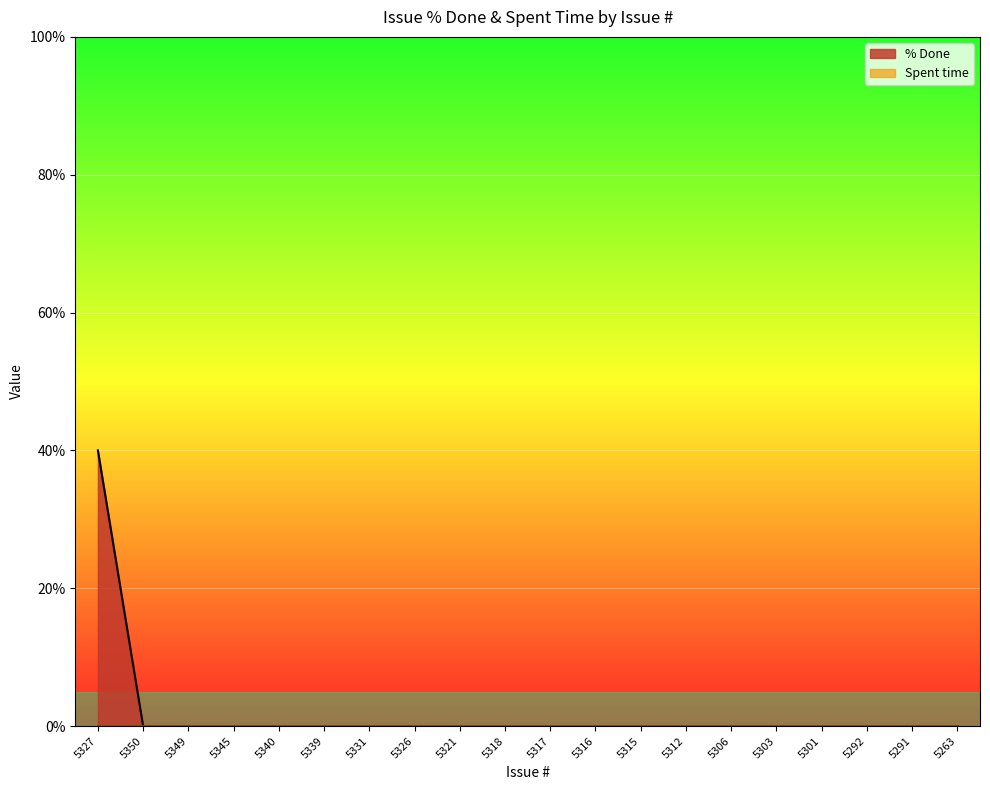

What is the maximum value shown in the chart?

40